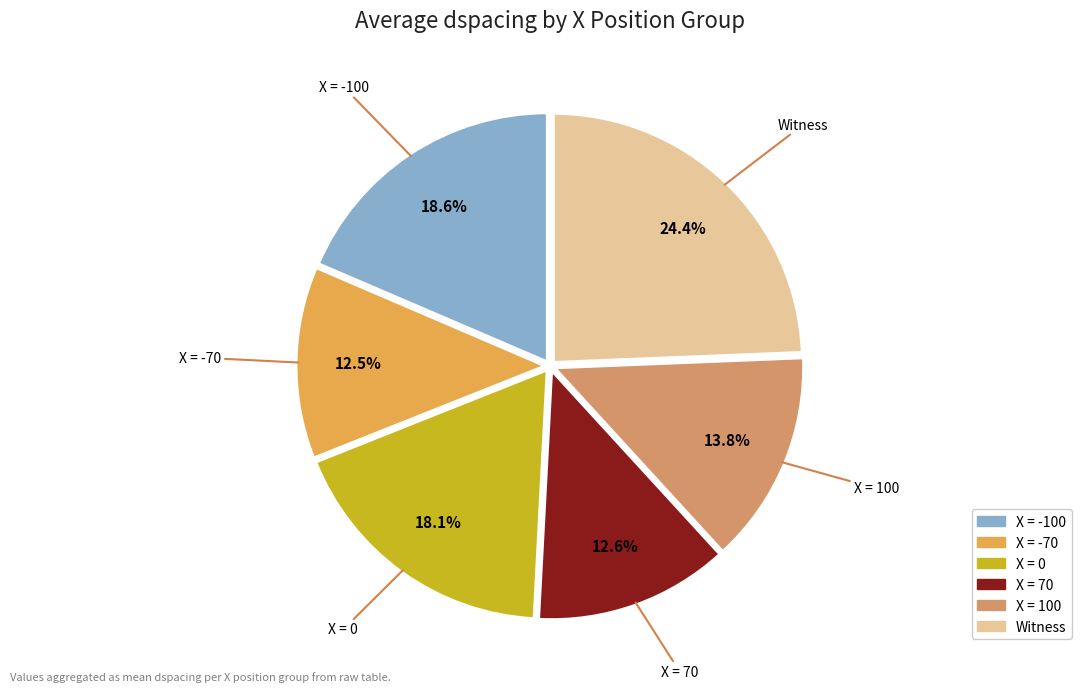

Does any single category account for the majority?

No